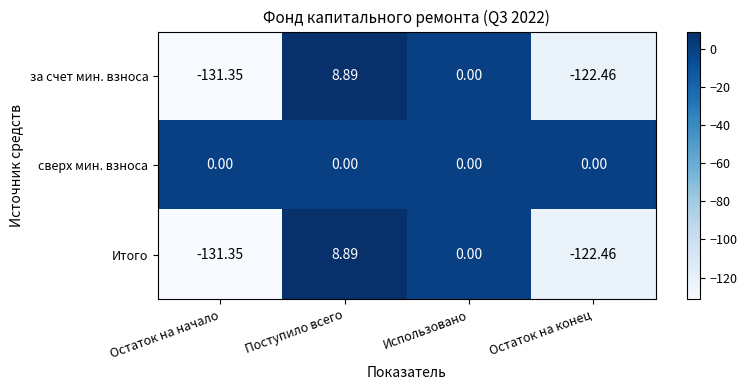

Where does the Итого series first go above 0?

Поступило всего